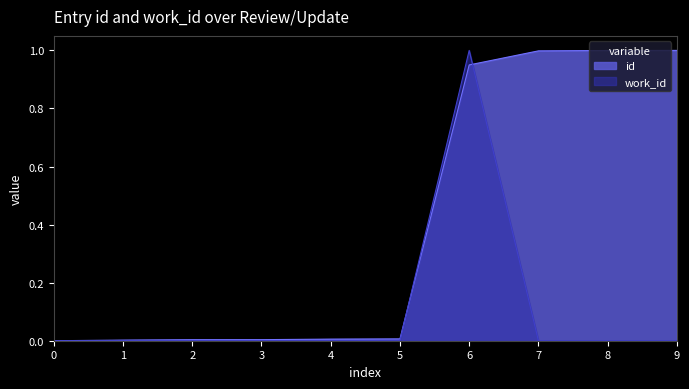

How many times do id and work_id cross each other?

2